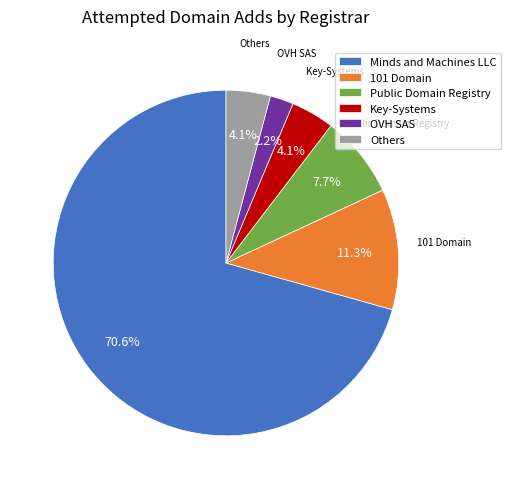

What portion of the pie excludes Others?

95.9%